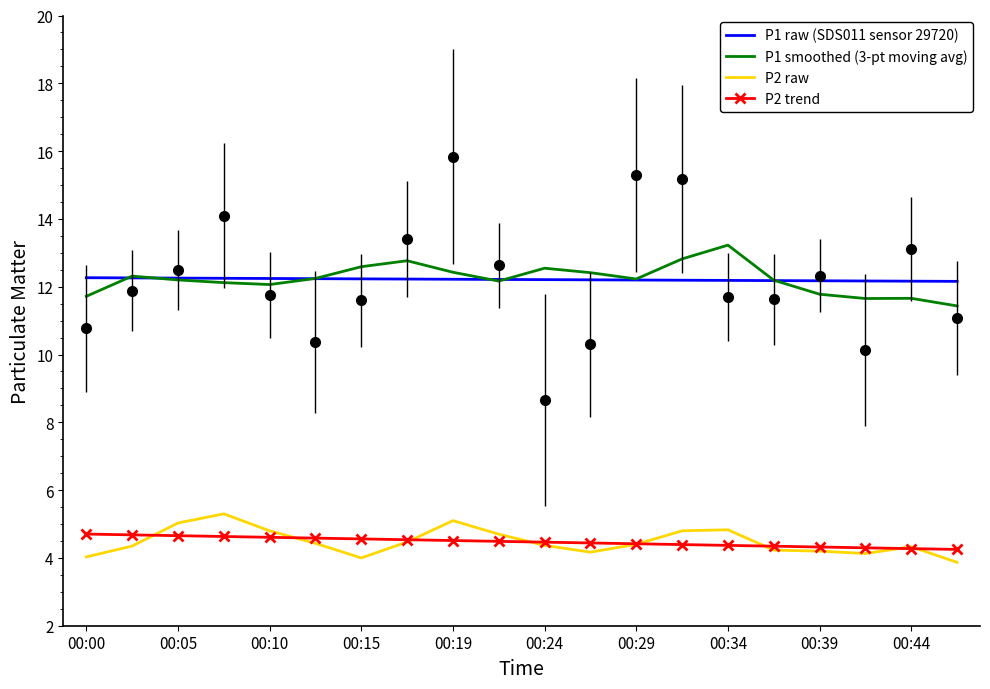

What is the greatest value displayed?

13.2